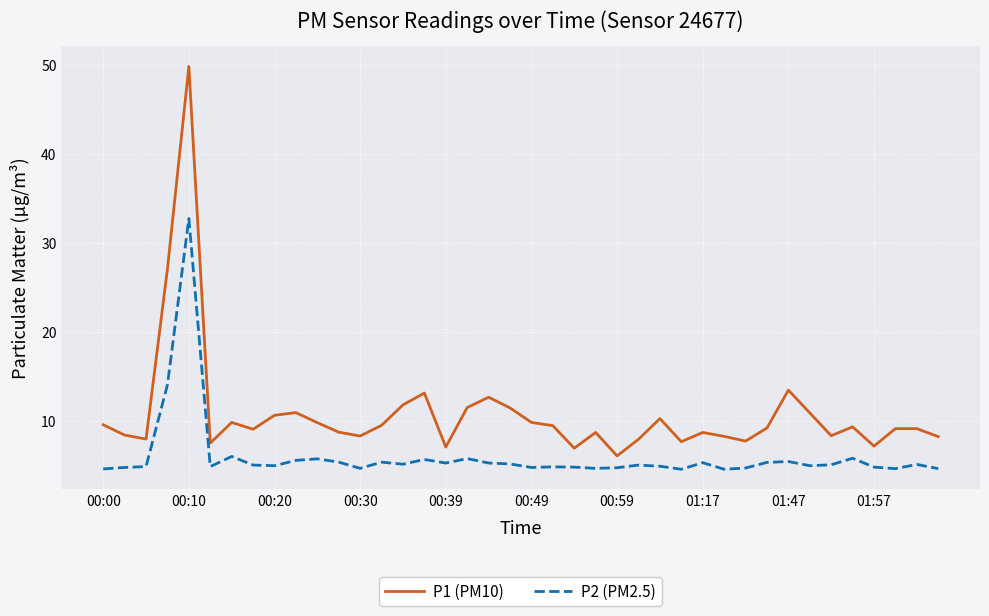

True or false: P2 (PM2.5) and P1 (PM10) cross at least once.

False